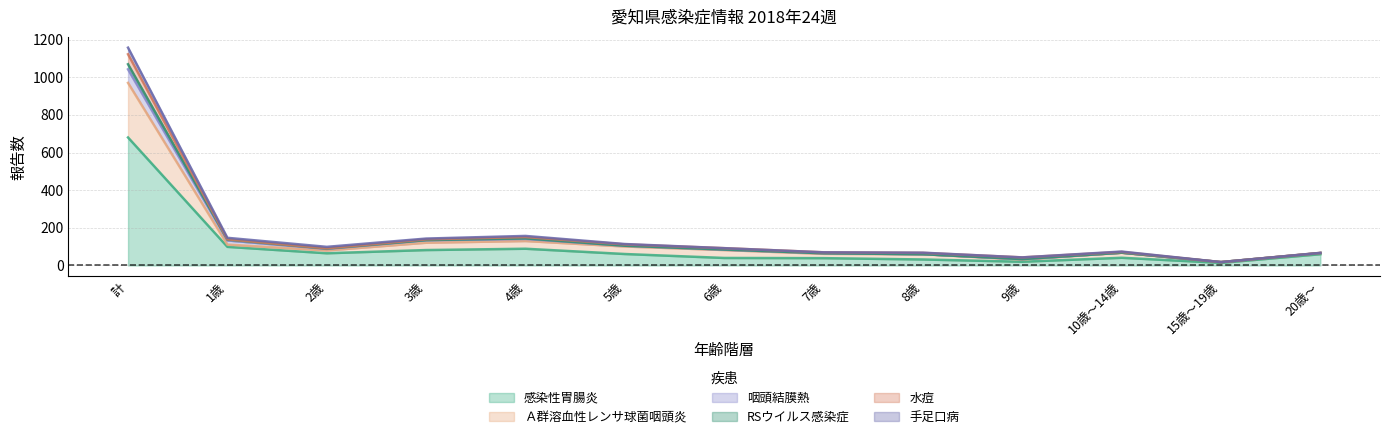

Does the chart have visible grid lines?

Yes